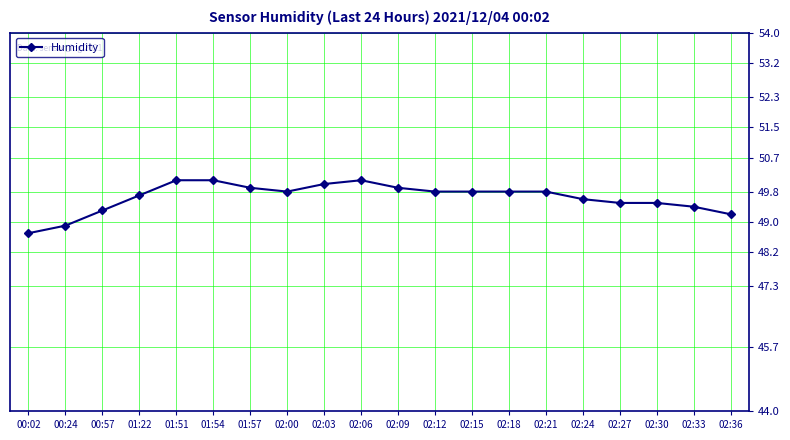

The chart shows a value of 49.8 at 02:21. True or false?

True